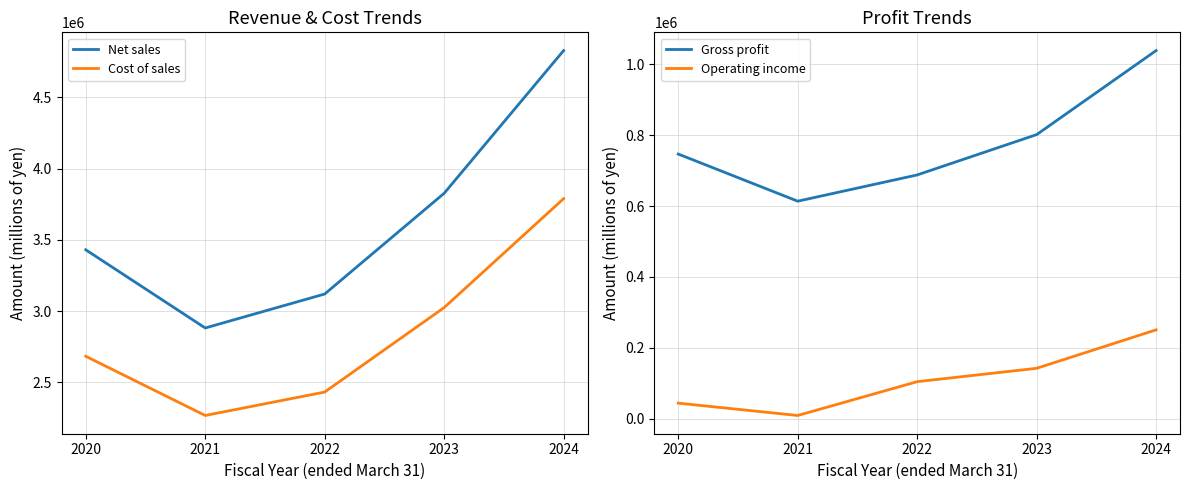

Is it true that Gross profit equals 1161713 at 2023?

False